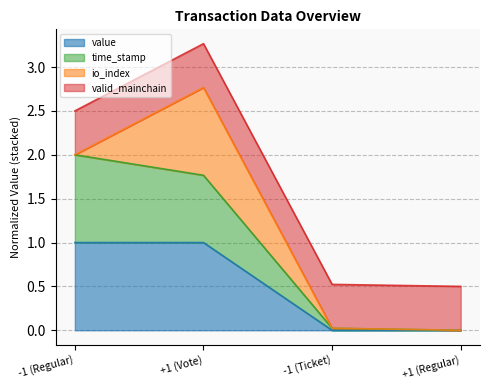

What are all the series names shown in the legend?

value, time_stamp, io_index, valid_mainchain